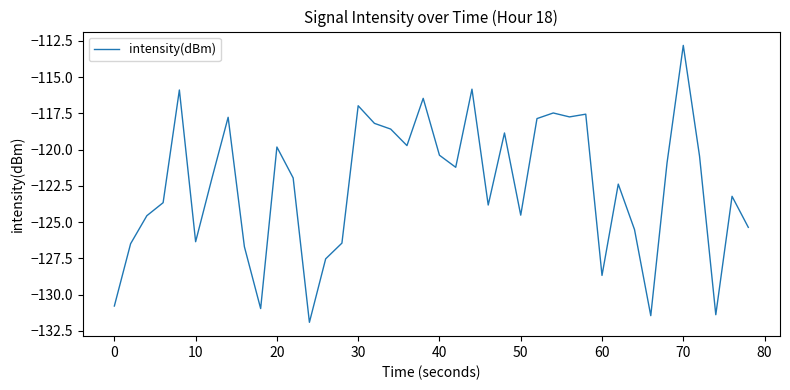

What is the difference between the maximum and minimum values?

19.1